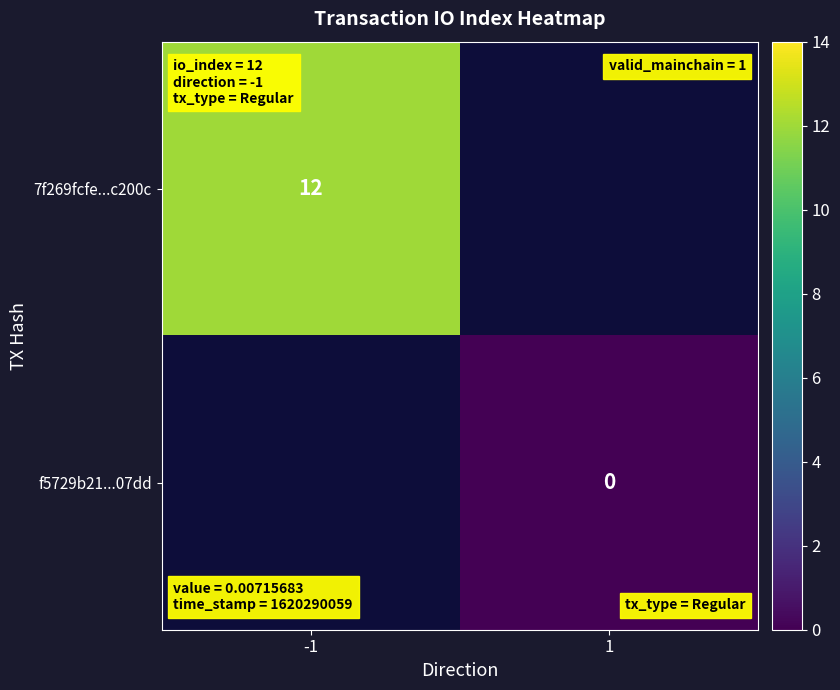

Is it true that 7f269fcfe...c200c equals 12 at -1?

True